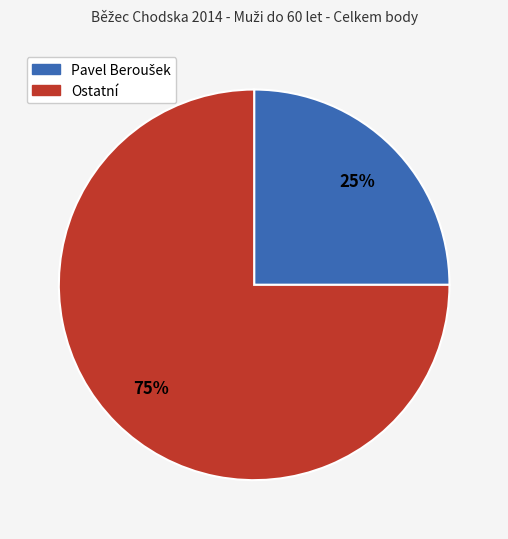

Which has a higher value, 75% or 25%?

75%